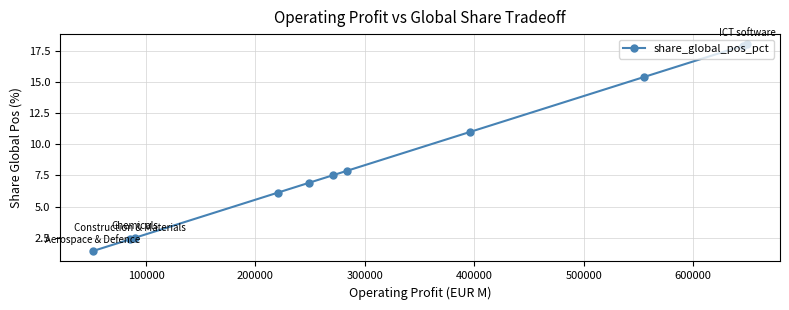

What is the value of the 5th point from the left?

6.9